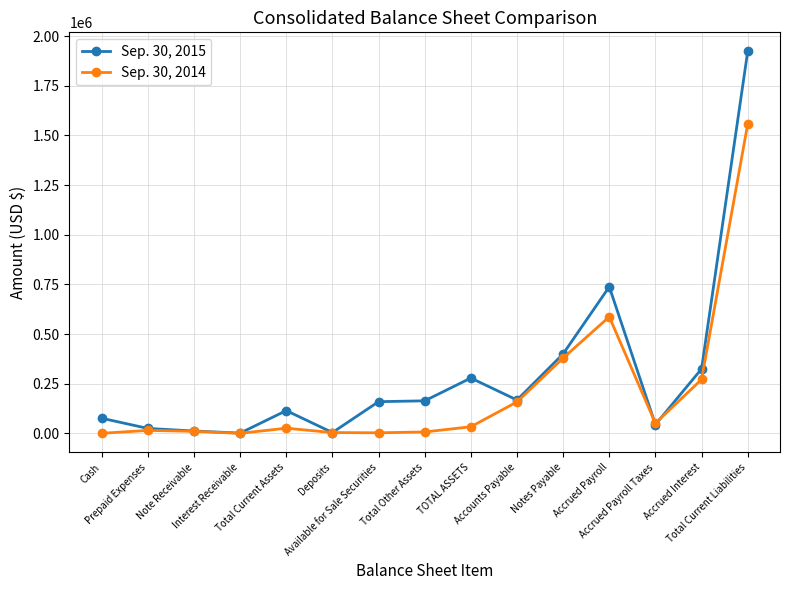

Rank the series by their maximum value, from highest to lowest.

Sep. 30, 2015, Sep. 30, 2014